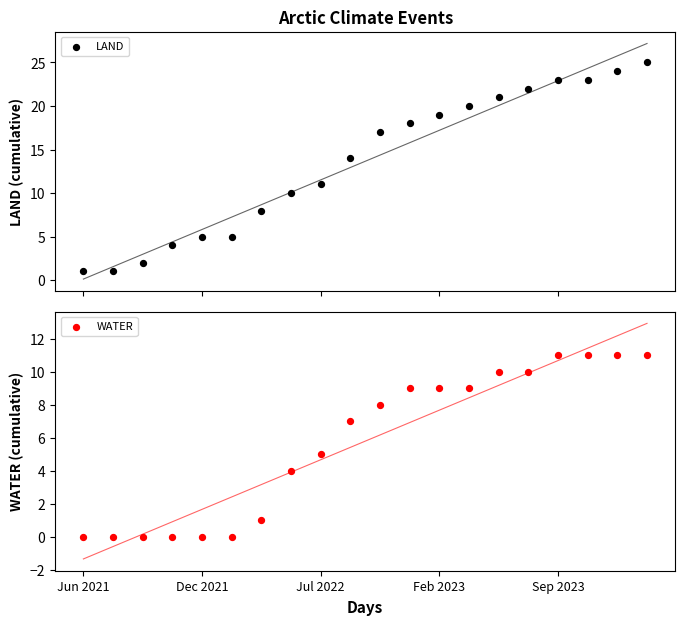

What is the total value across all series at Jun 2021?

1